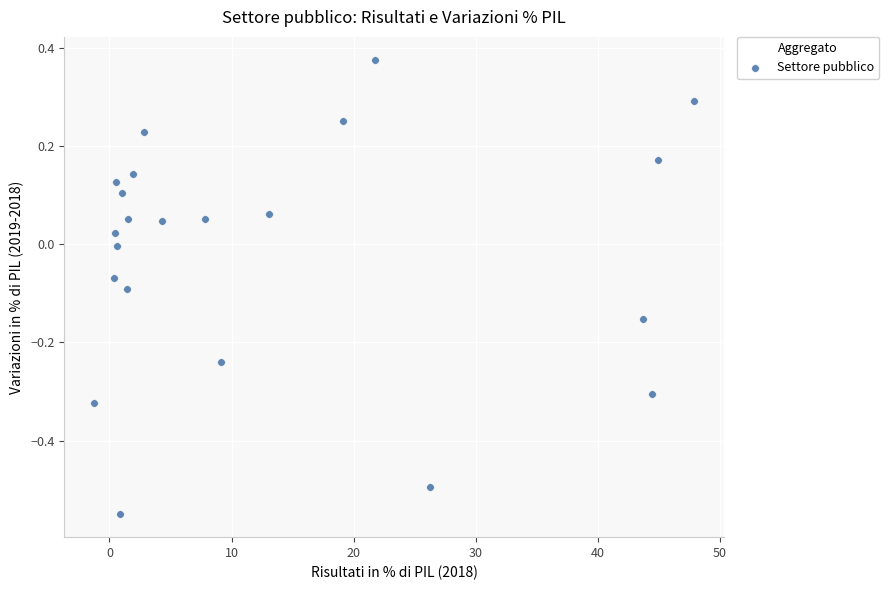

What is the range of Y values (max minus min)?

0.9